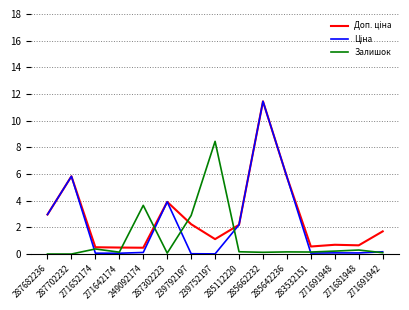

What is the greatest value displayed?

11.5